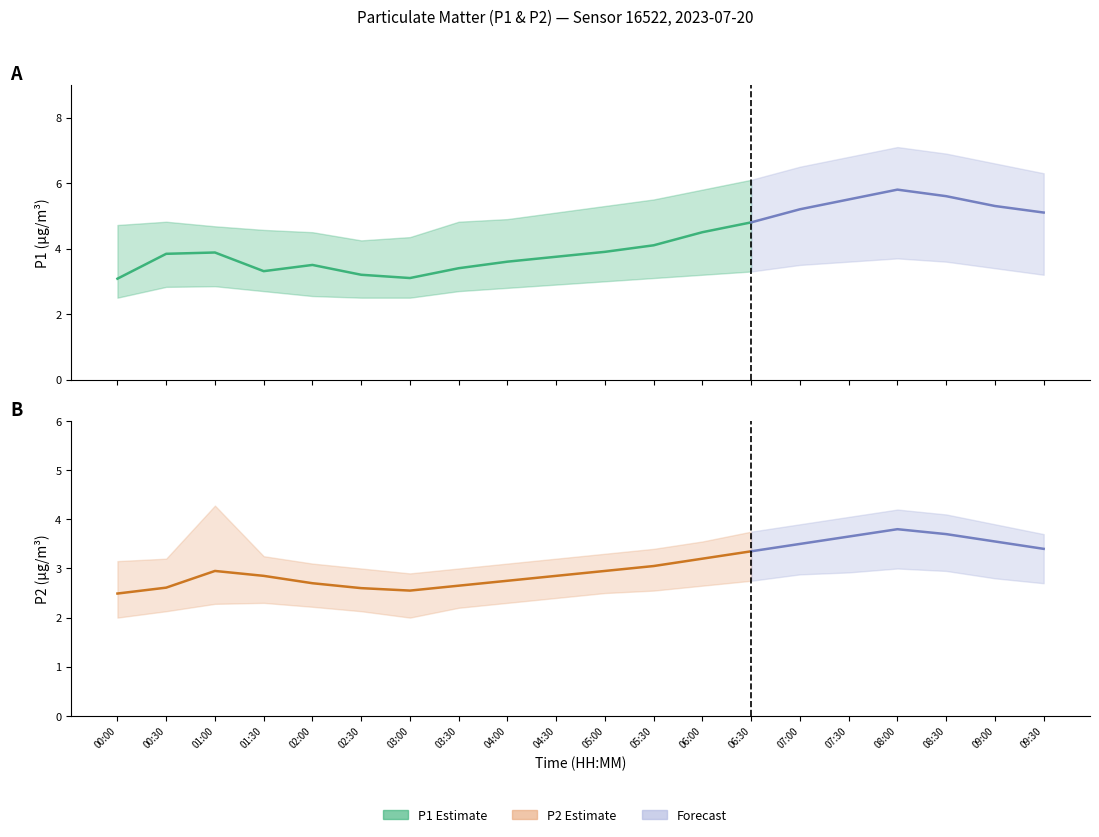

Which category has the lowest value in the P2_lower series?

00:00